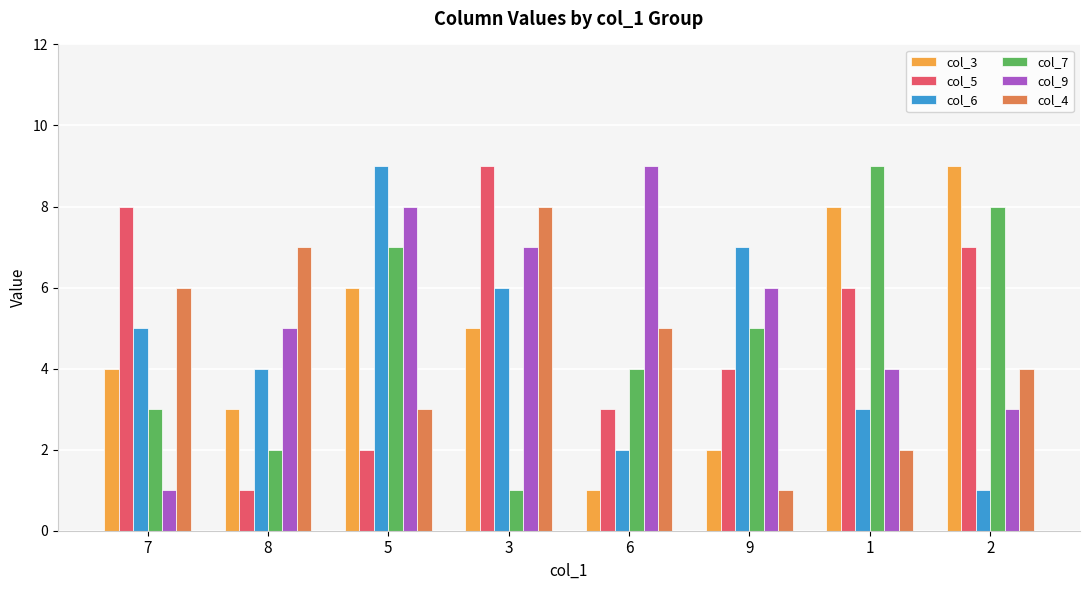

Does the chart contain any negative values?

No